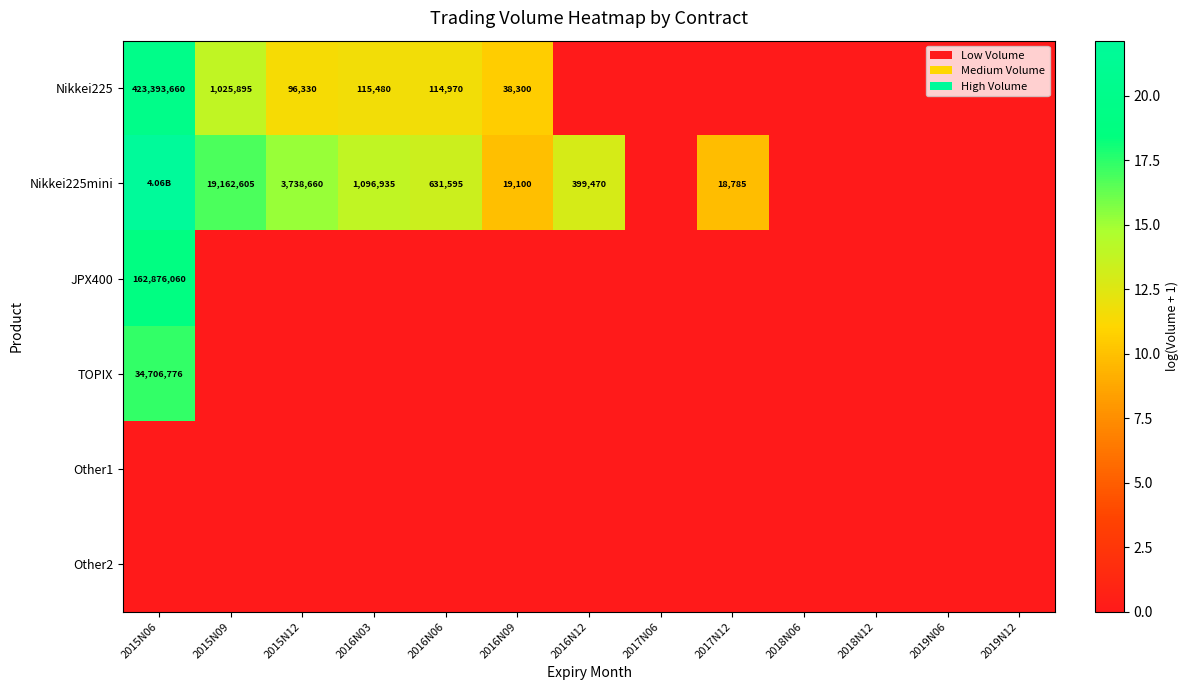

Which category has the highest value in the JPX400 series?

2015N06